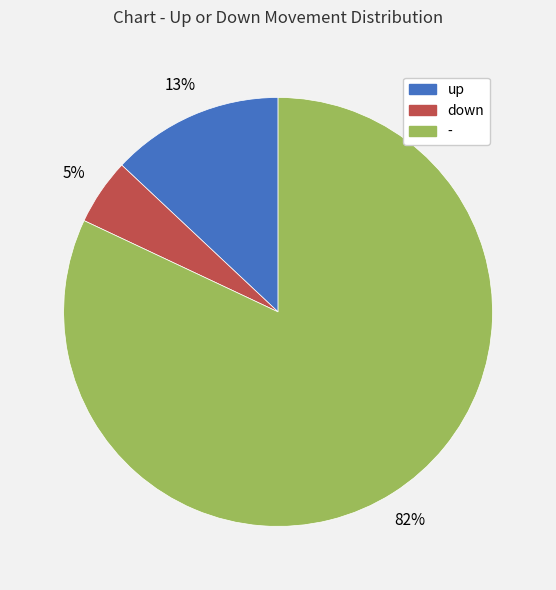

Which category accounts for the majority?

-